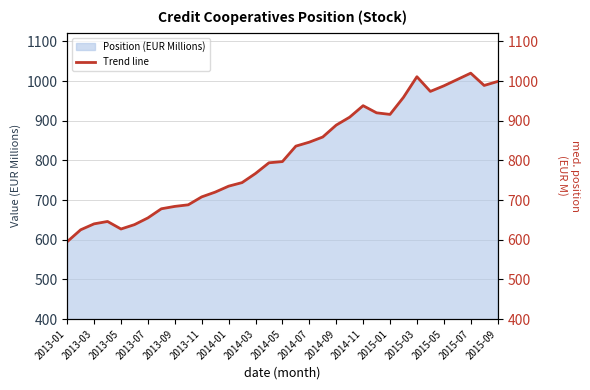

What is the lowest value of the Position (EUR Millions) series?

595